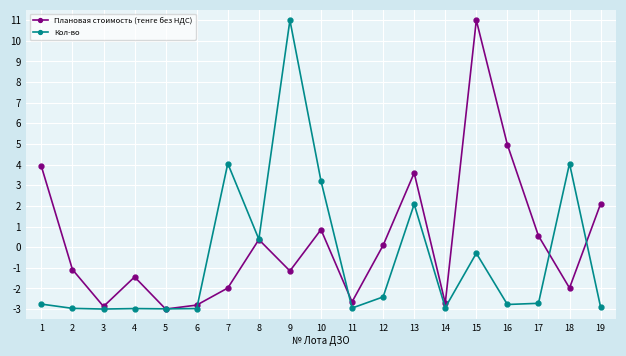

List the series in order of their overall mean, highest first.

Плановая стоимость (тенге без НДС), Кол-во